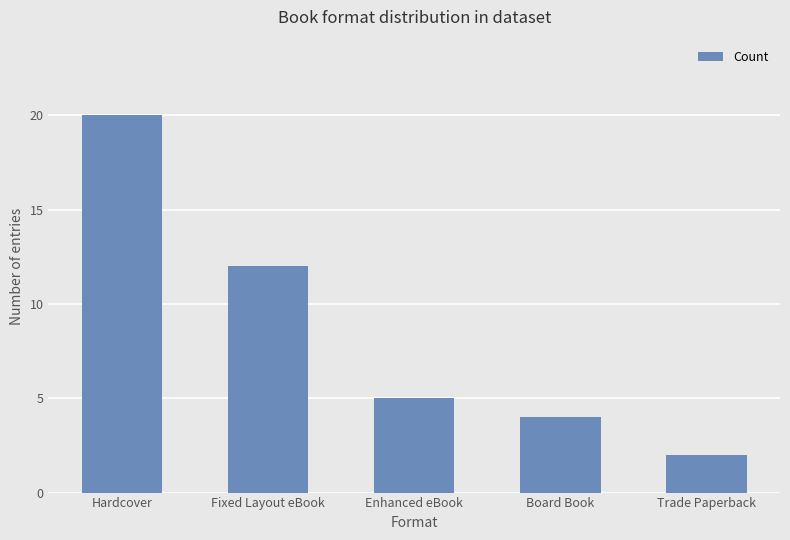

What is the change in value from Fixed Layout eBook to Enhanced eBook?

-7